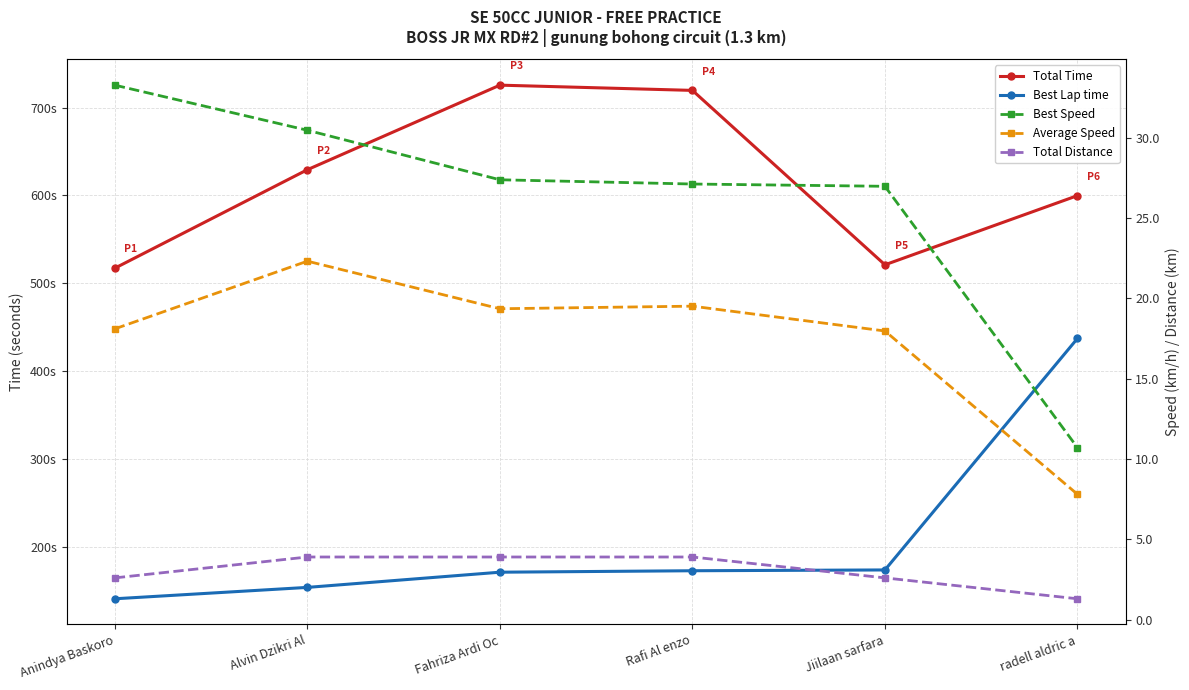

Read the Average Speed value at Fahriza Ardi Oc.

19.3